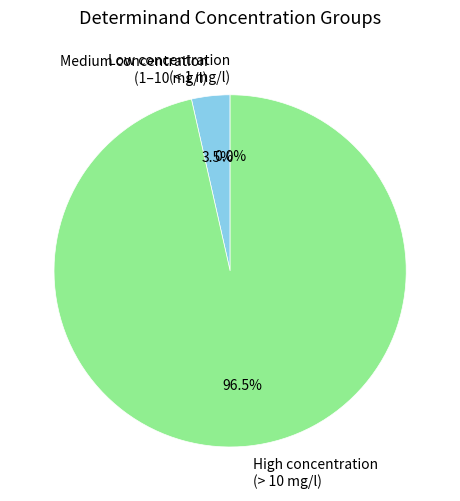

What is the majority slice?

High concentration (> 10 mg/l)